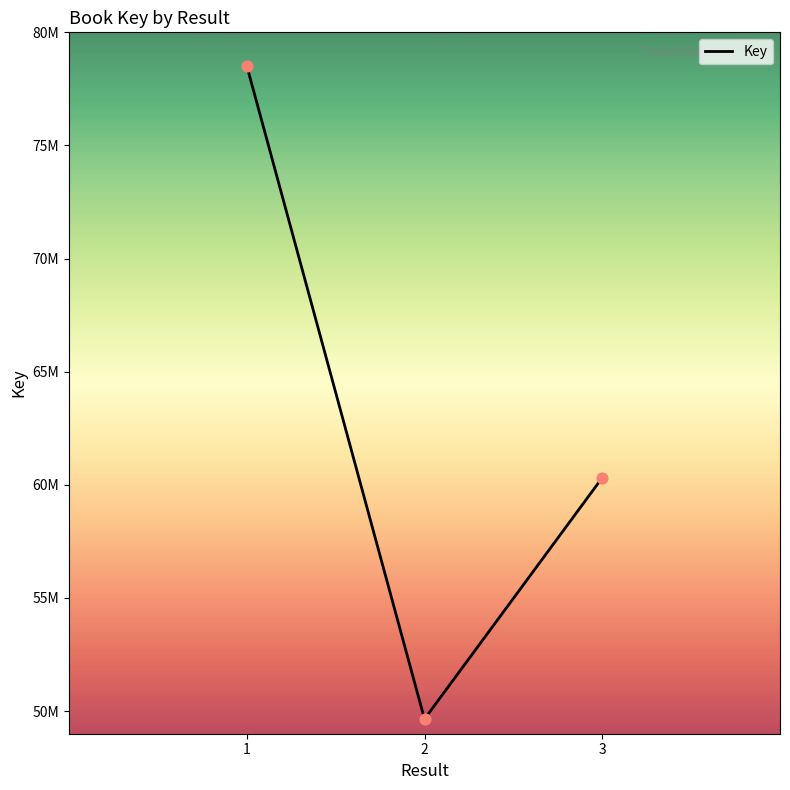

What is the change in value from 1 to 3?

-18209502